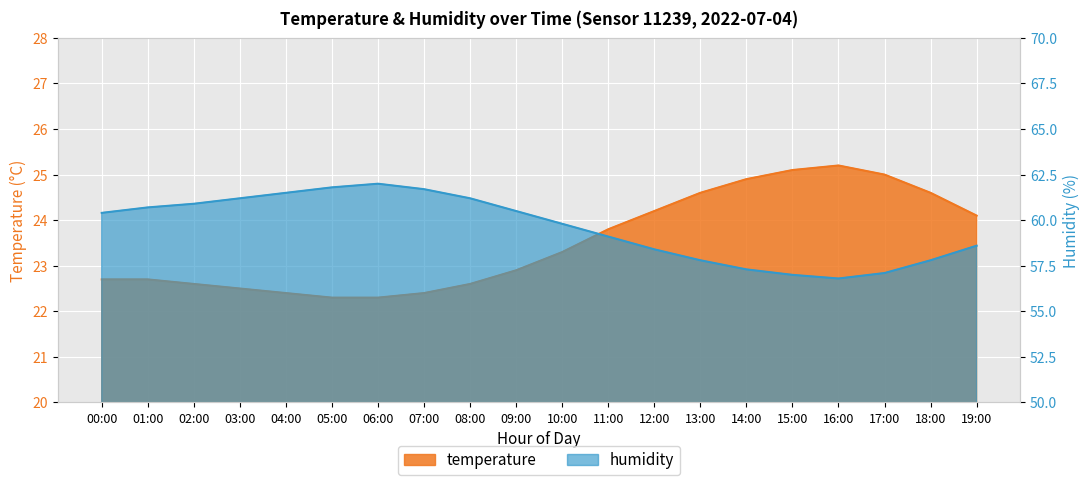

The temperature series shows 7.5 at 11:00. True or false?

False